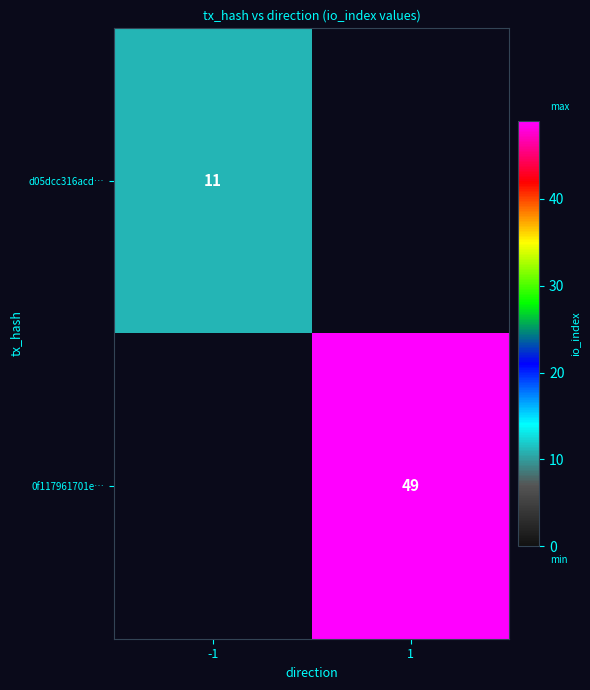

Is it true that d05dcc316acd… equals 7.1 at -1?

False